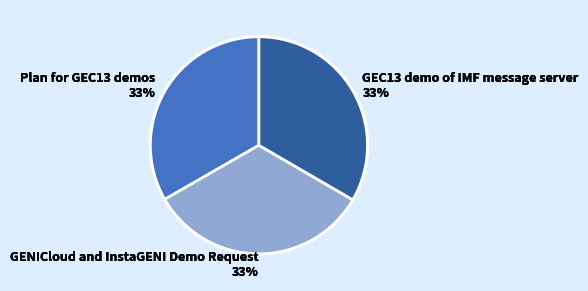

Is it true that Plan for GEC13 demos is 33% of the pie?

True